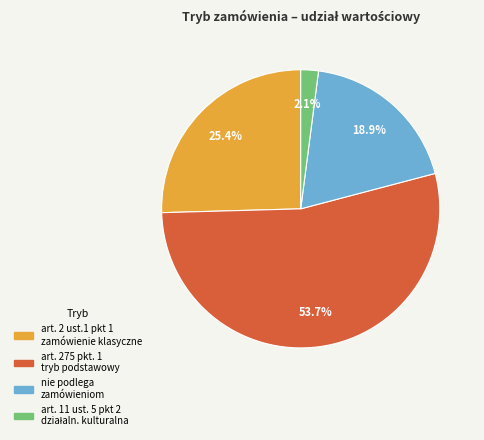

Between art. 275 pkt. 1 and art. 2 ust.1 pkt 1, which is larger?

art. 275 pkt. 1